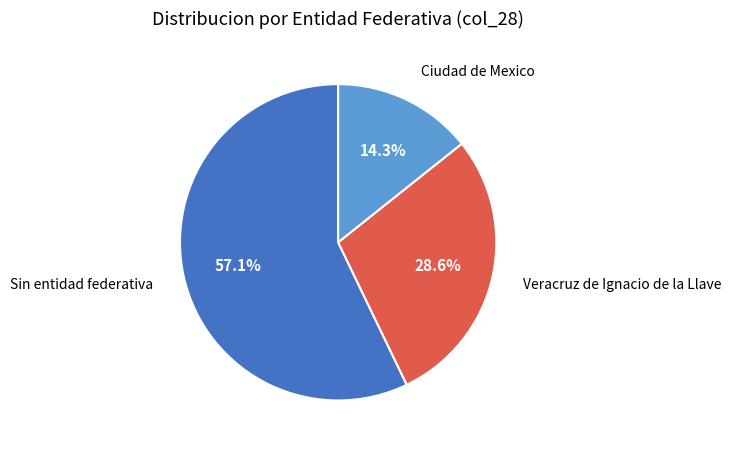

To the nearest percent, what is the difference between the largest and smallest slice percentages?

43%